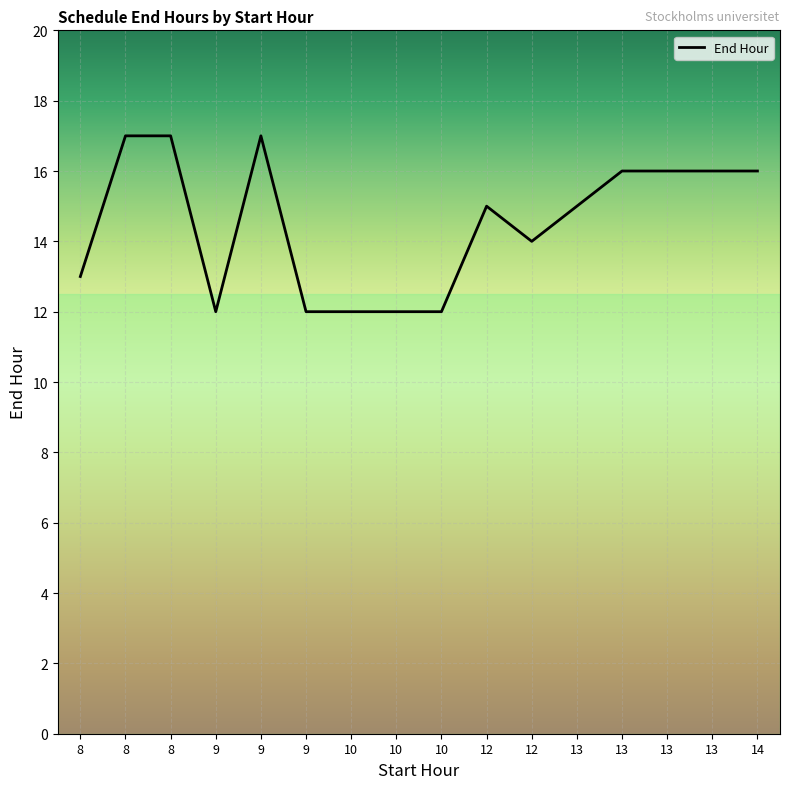

Does the chart have visible grid lines?

Yes